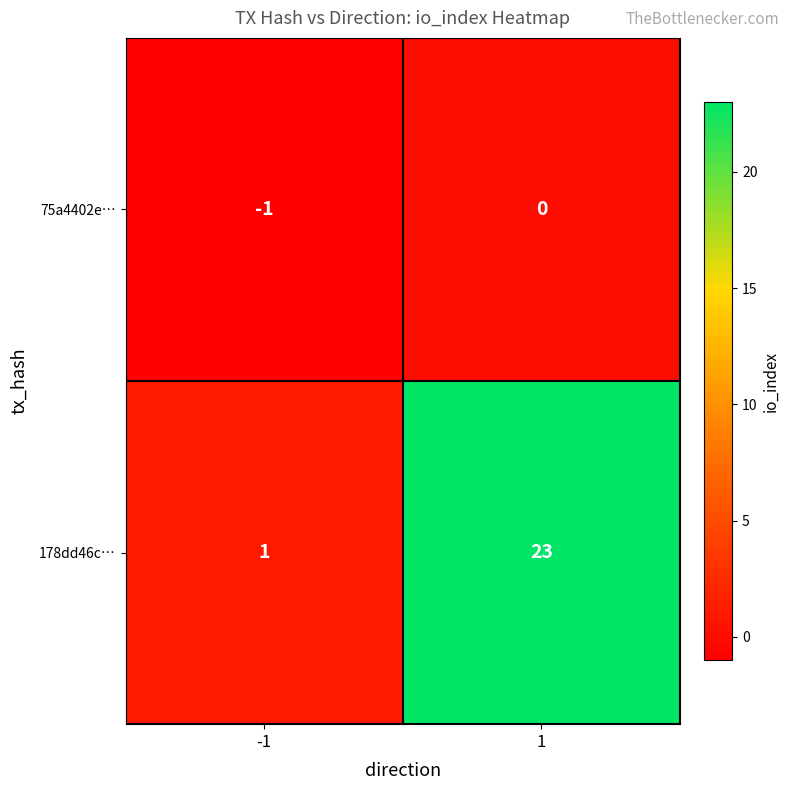

Which series changed the most between -1 and 1?

178dd46c…